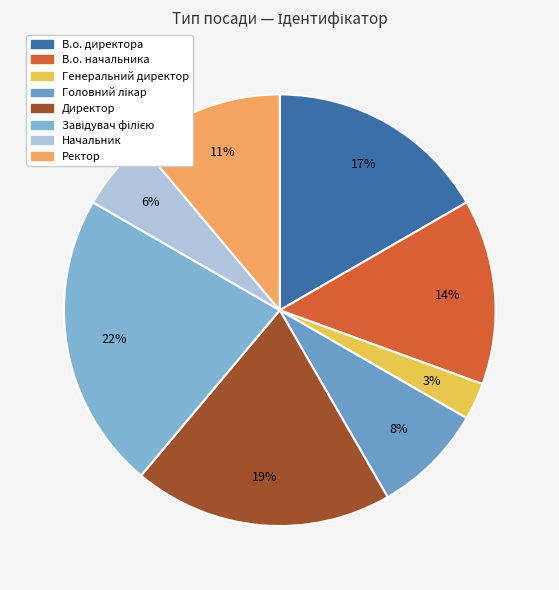

How many slices are in this pie chart?

8